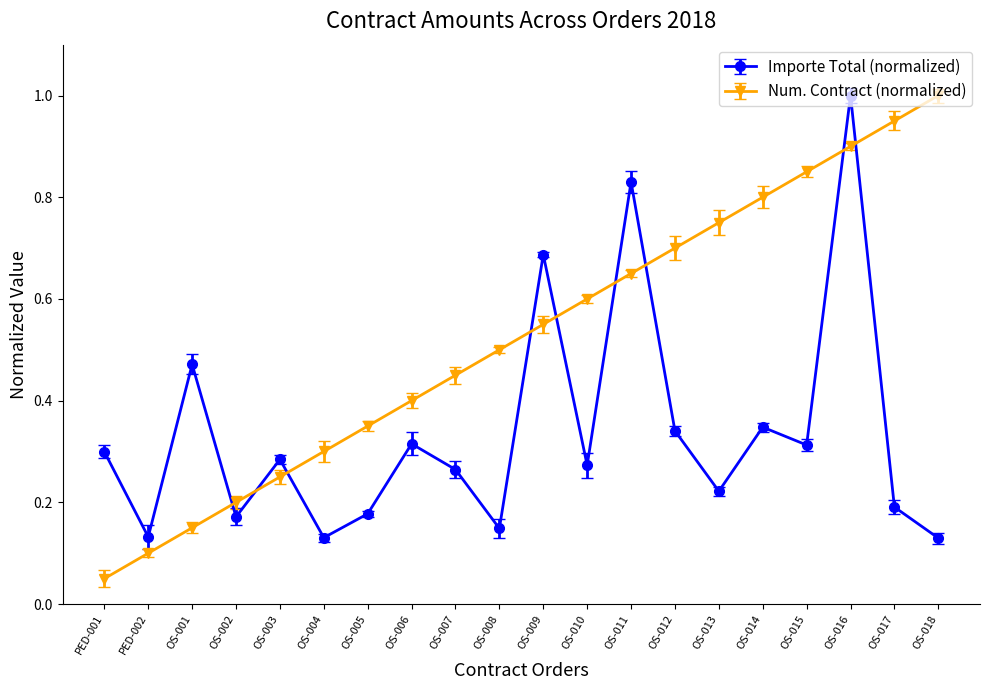

After their last crossing, which series has the higher values: Importe Total (normalized) or Num. Contract (normalized)?

Num. Contract (normalized)